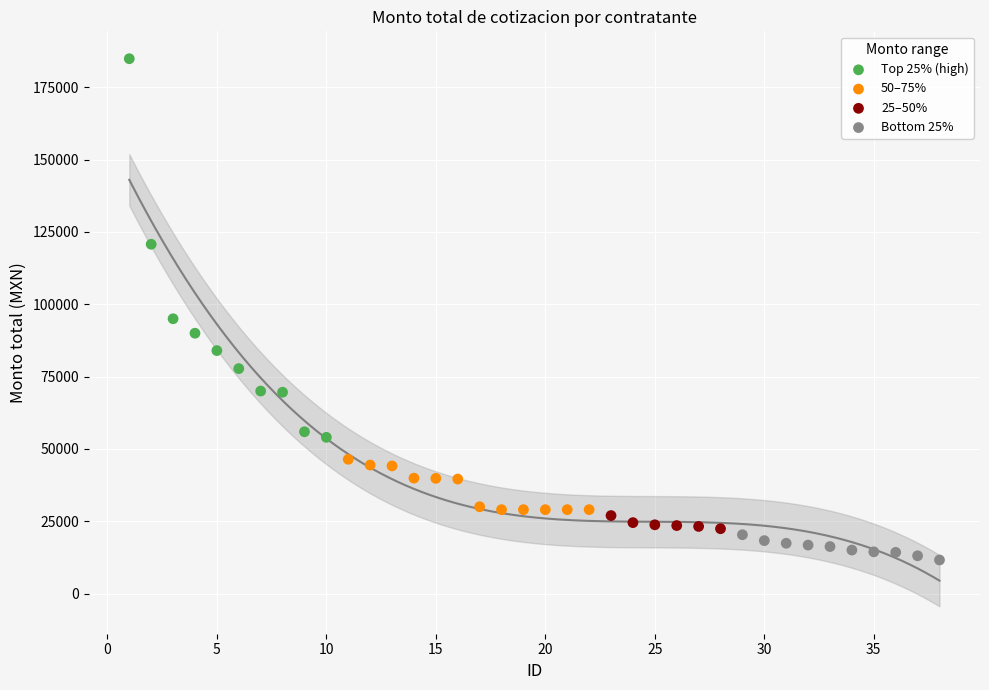

Which series reaches the minimum Y coordinate?

Bottom 25%